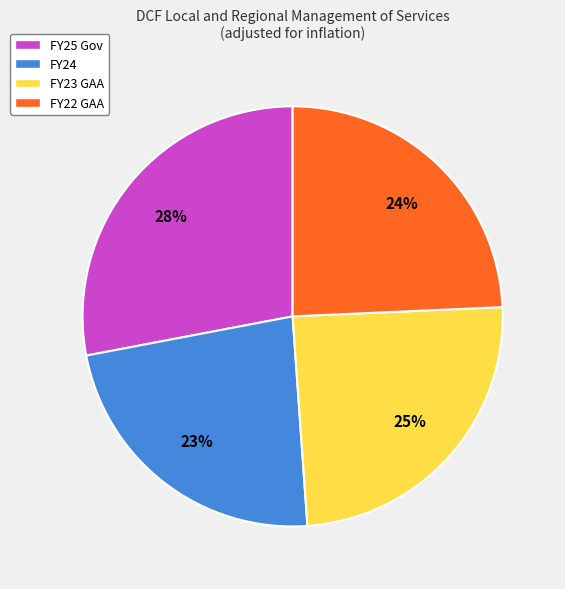

Is there a majority slice in this chart?

No